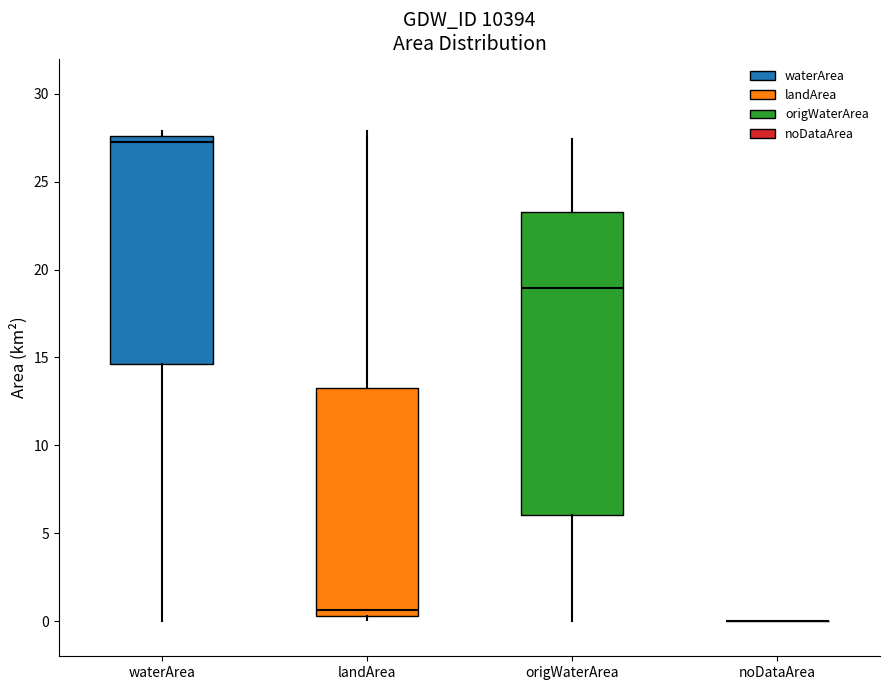

Reading left to right, read every box against the y-axis: the position of its median line, the range the box covers, and the ends of its whiskers. The values are not printed on the chart, so give them approximately, as read against the axis.

waterArea: median 27.5 (just below the box's upper edge), box 14.5 to 27.5, whiskers 0.0 to 28.0
landArea: median 0.5 (just above the box's lower edge), box 0.5 to 13.5, whiskers 0.0 to 28.0
origWaterArea: median 19.0, box 6.0 to 23.5, whiskers 0.0 to 27.5
noDataArea: box collapsed to a line at 0.0, whiskers 0.0 to 0.0